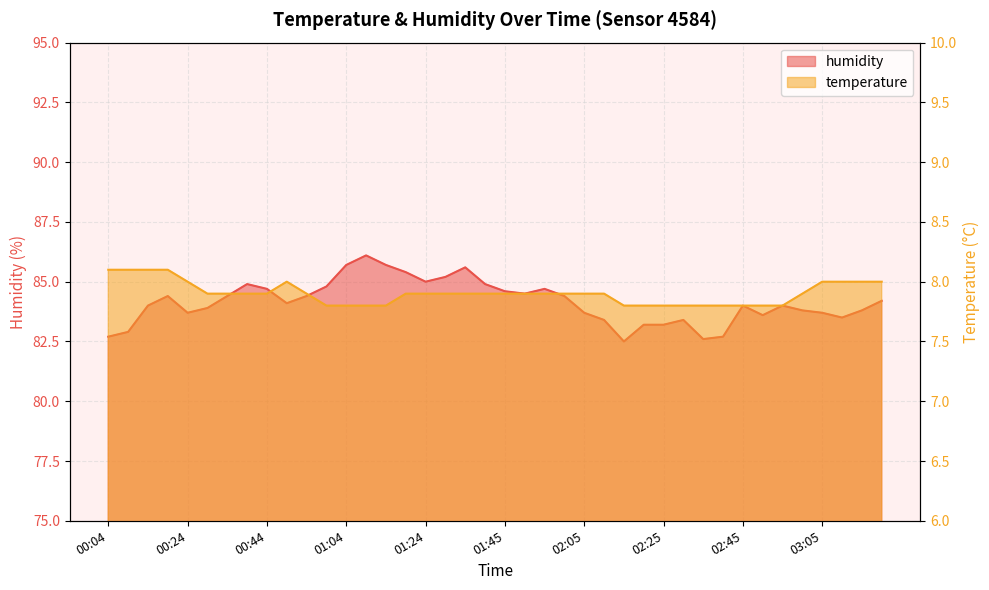

True or false: humidity and temperature intersect in this chart.

False